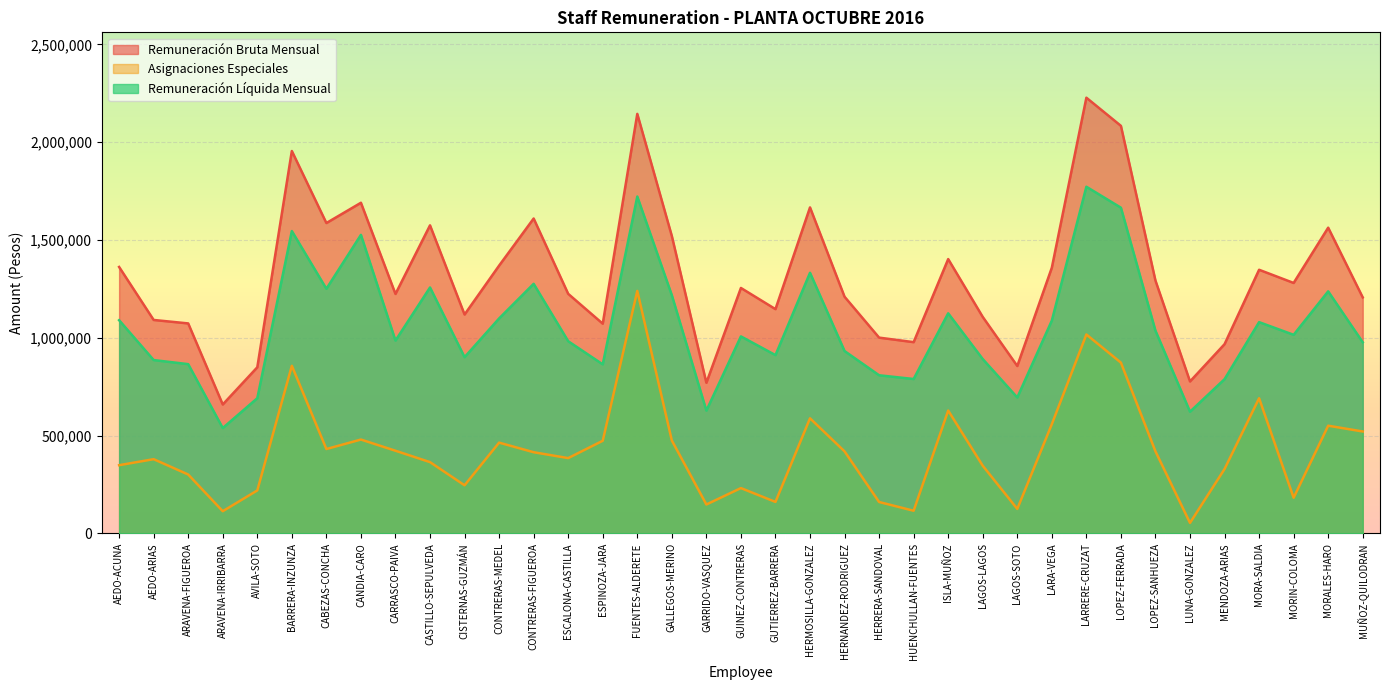

True or false: Asignaciones Especiales and Remuneración Bruta Mensual cross at least once.

False